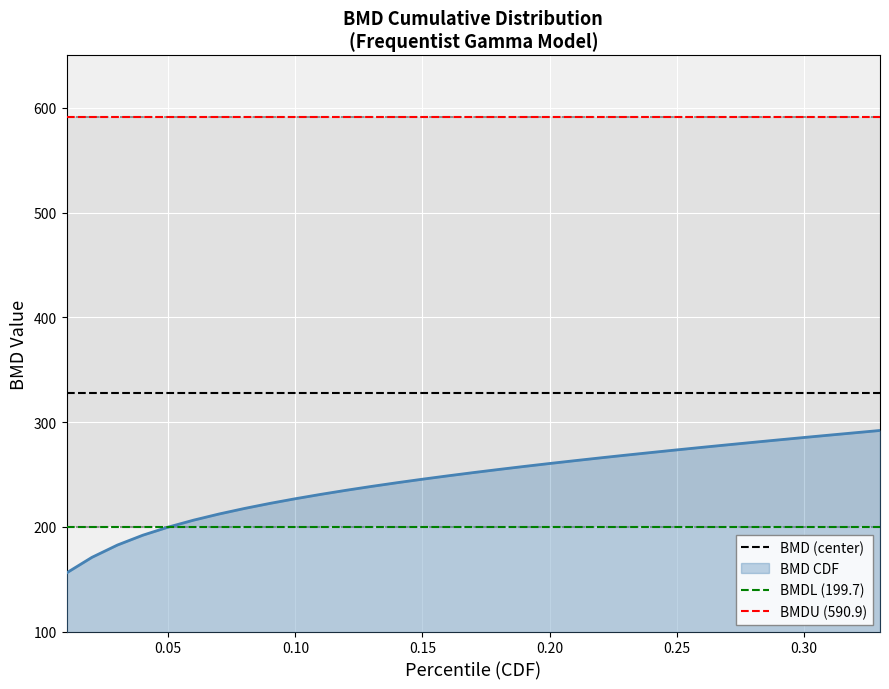

What is the value of the BMDL (199.7) point at the 2nd from the left?

199.7